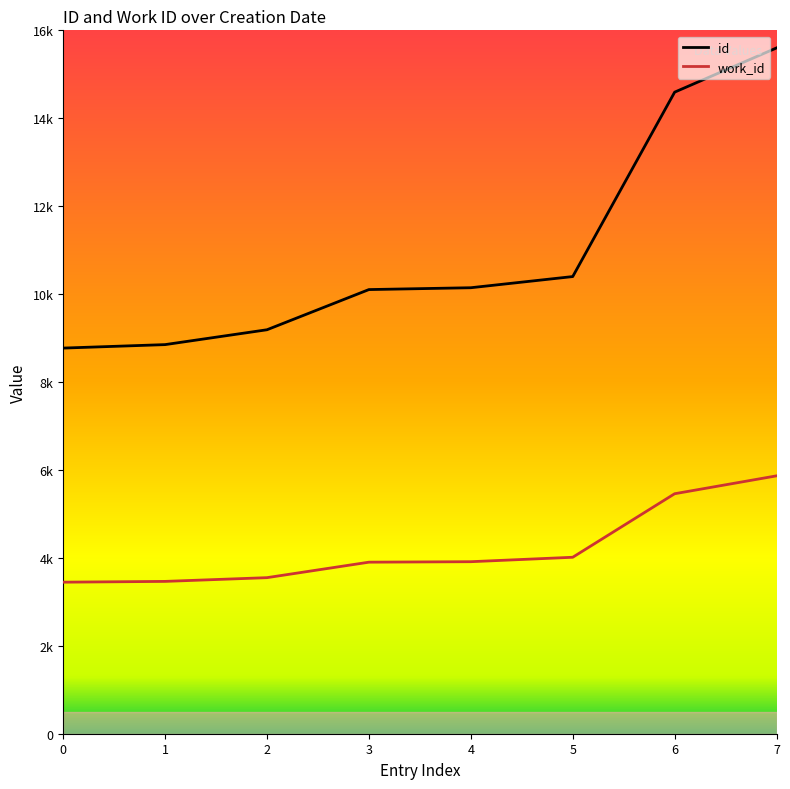

Between 4 and 7, which series saw the biggest shift?

id